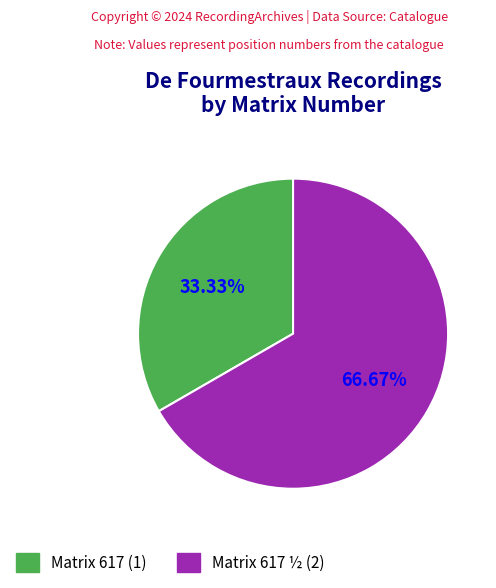

Is there a majority slice in this chart?

Yes